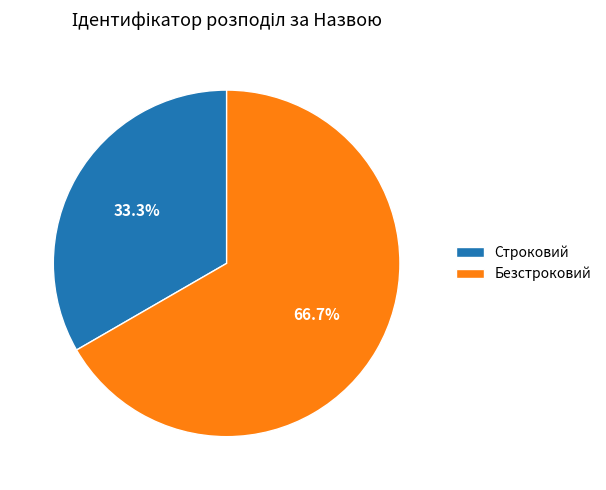

Is it true that Строковий is 33% of the pie?

True